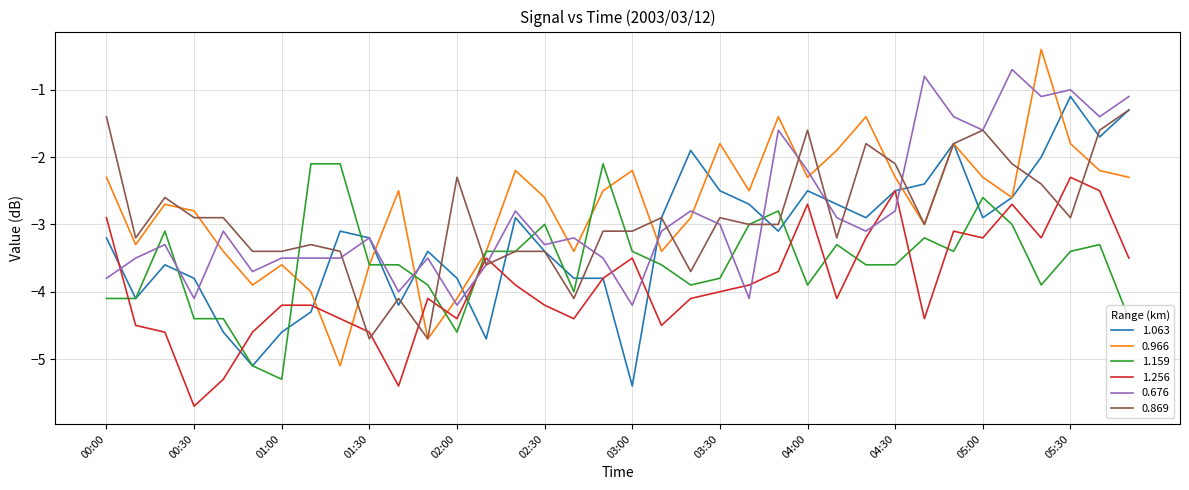

How many times do 1.256 and 0.869 cross each other?

8